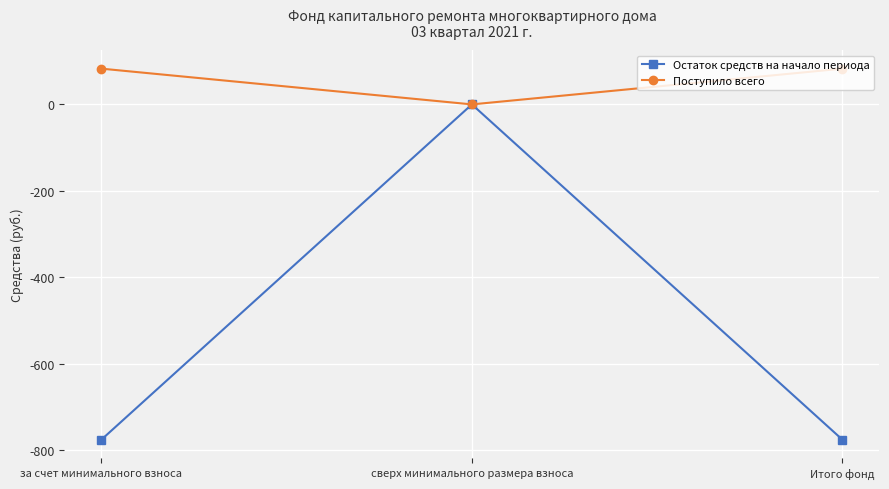

Reading left to right, transcribe all the data shown in this chart.

Остаток средств на начало периода: -775.1	0.0	-775.1
Поступило всего: 82.7	0.0	82.7